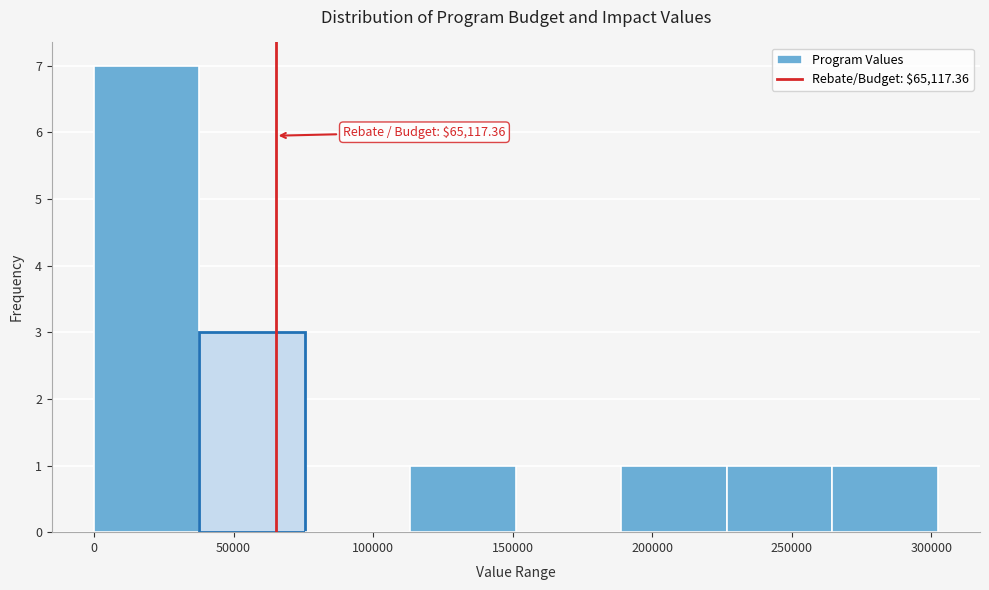

Over which range of the x-axis is the bar tallest?

0 to 40000